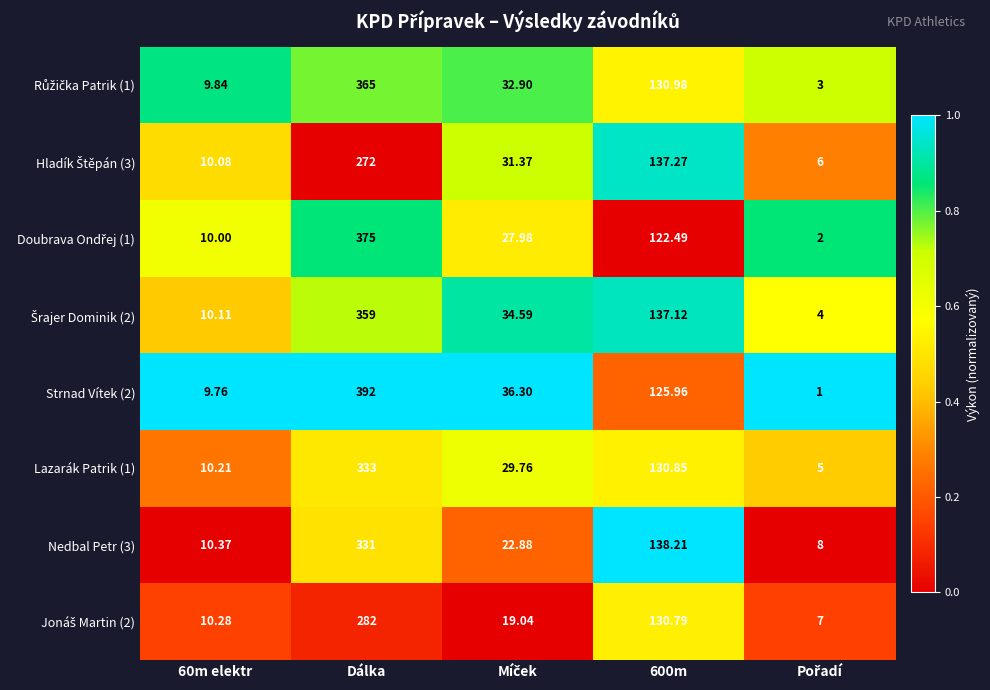

At which category is the sum across all series the highest?

Dálka